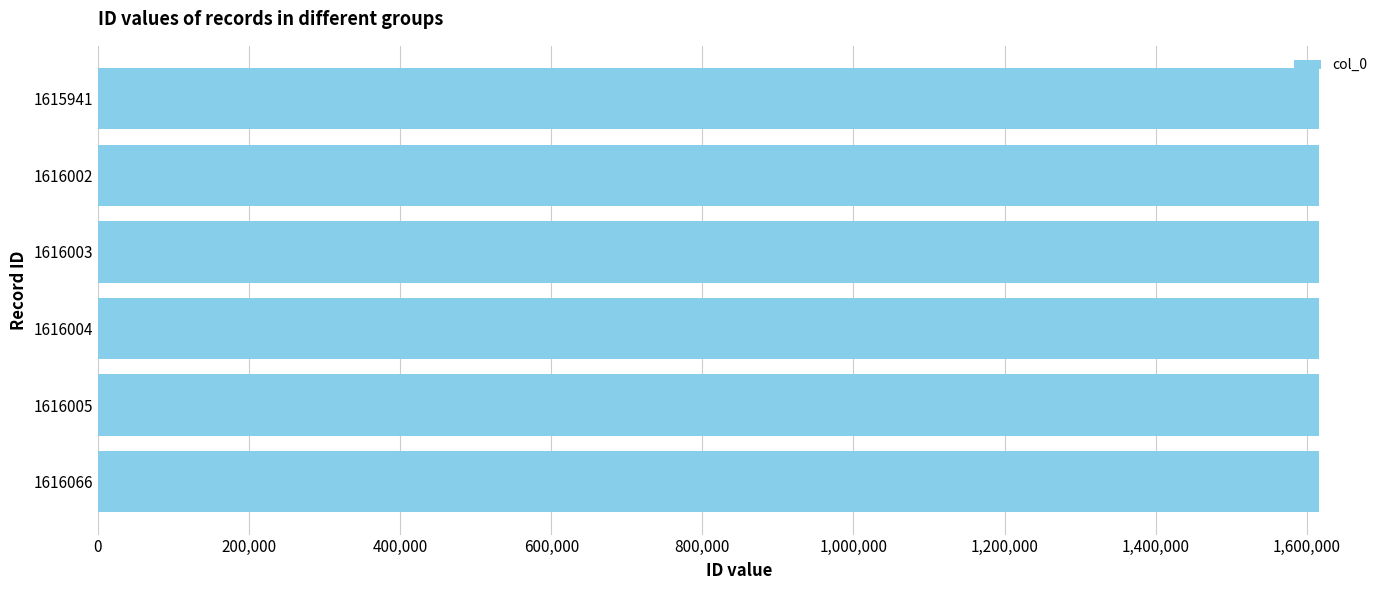

The value at 1615941 is 602220. True or false?

False